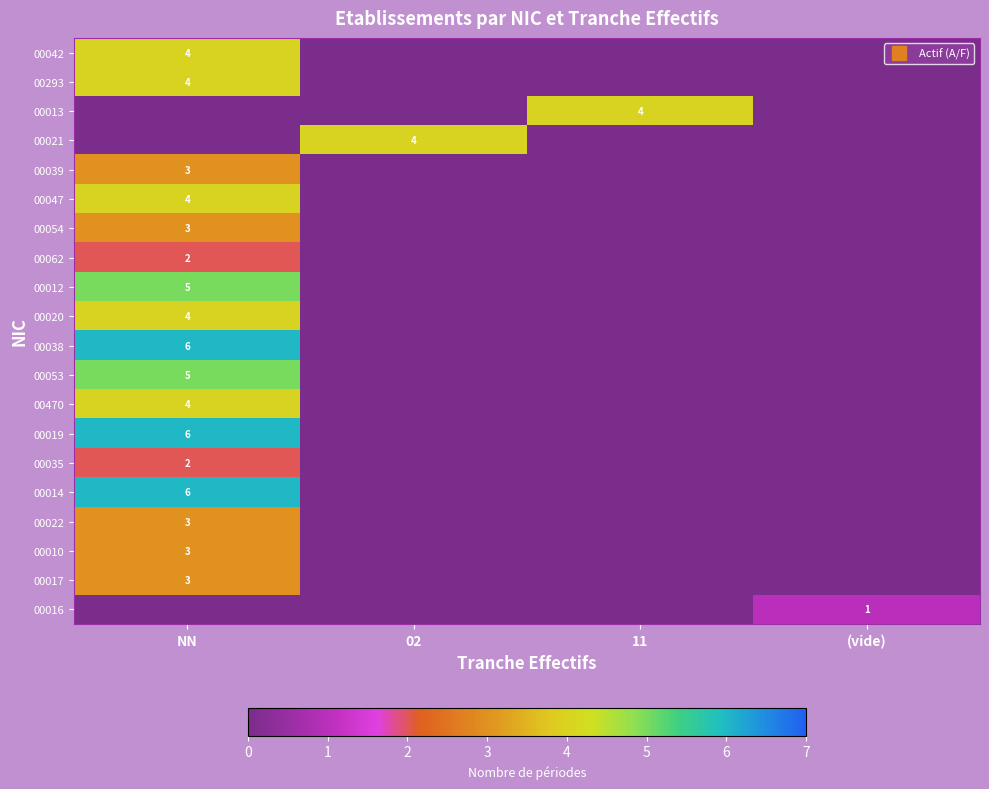

How many data points in 00020 are above 0?

1